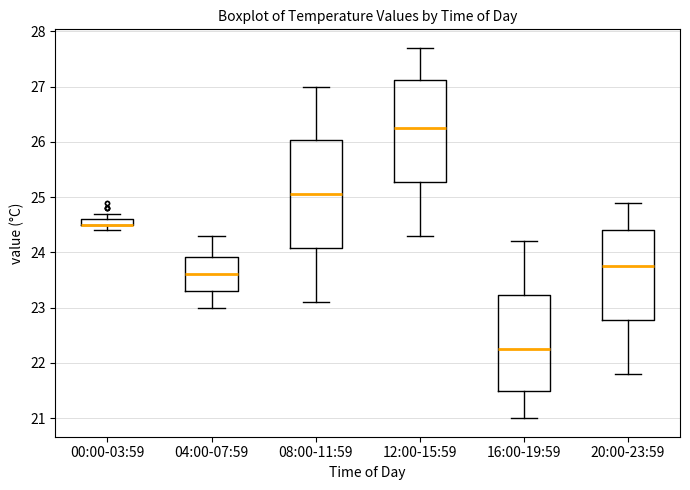

Where is the upper edge of the box for 20:00-23:59 on the y-axis? The values are not printed on the chart, so give them approximately, as read against the axis.

24.4